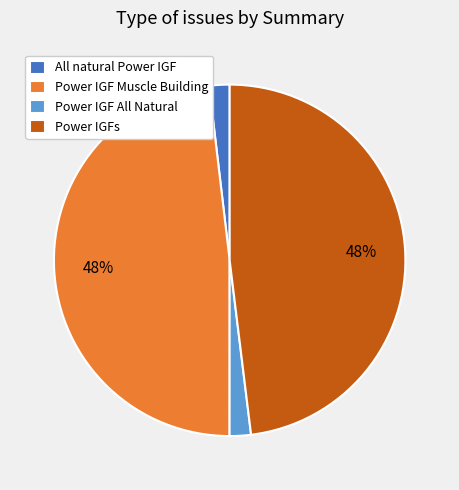

True or false: All natural Power IGF accounts for 2% of the total.

True